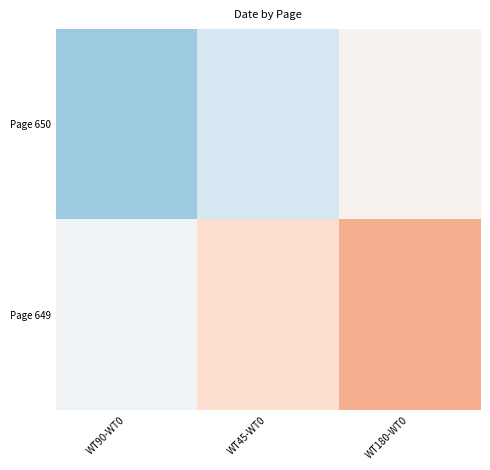

Which series has the widest spread of values?

Page 650